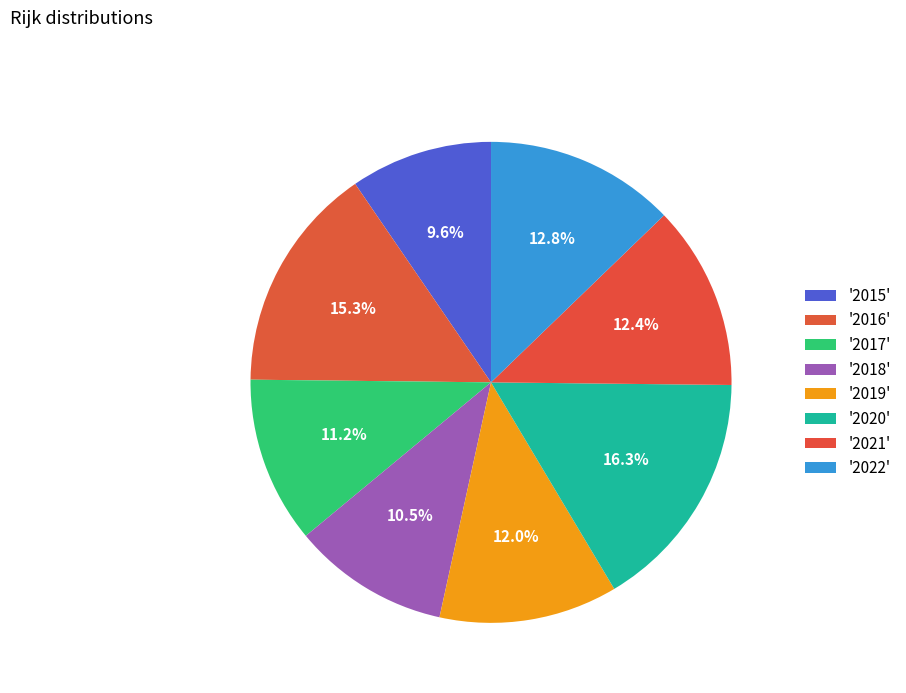

Count the number of slices in the pie.

8